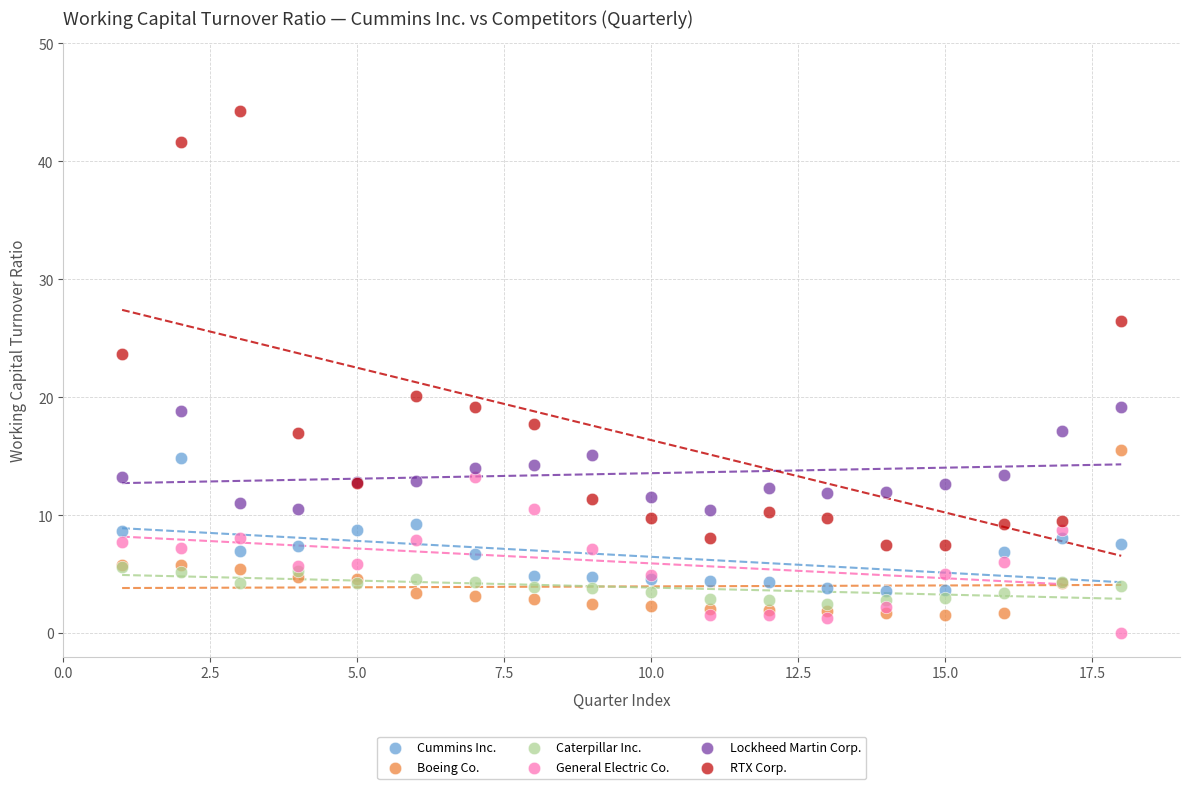

Which series contains the lowest Y value?

General Electric Co.